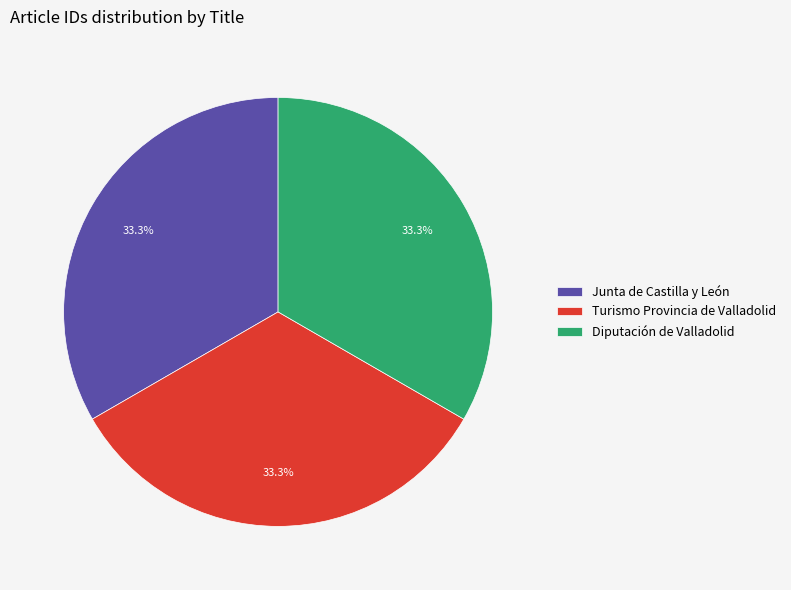

How many slices are in this pie chart?

3